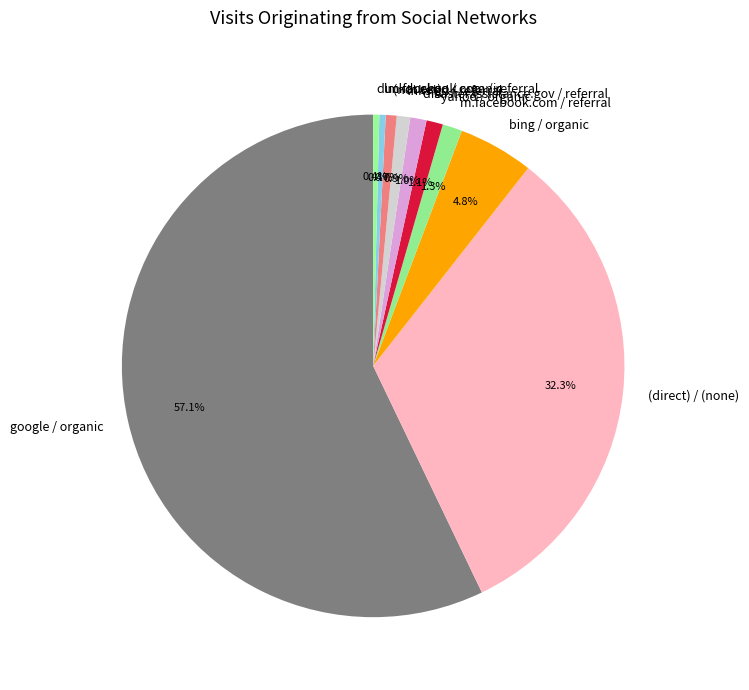

What is the ratio of the value at google / organic to the value at lm.facebook.com / referral?

140.4